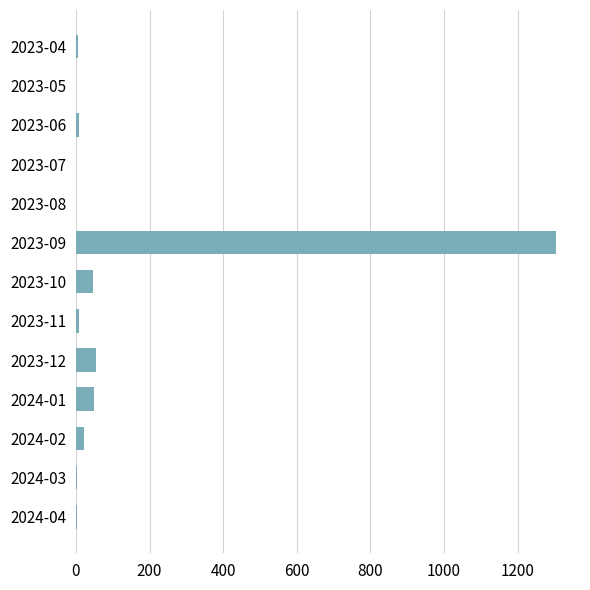

Are the bars grouped side by side (vs. stacked)?

No